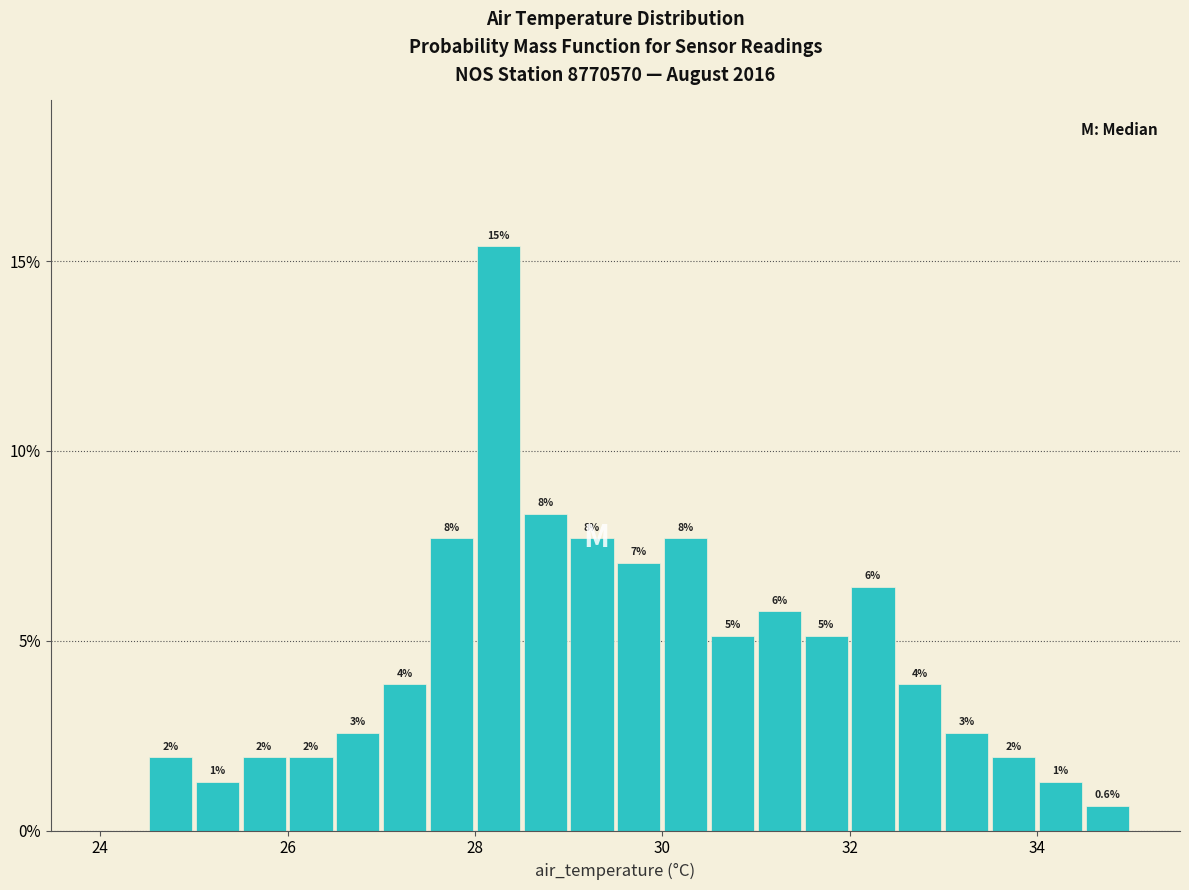

Around what value on the x-axis is the tallest bar? Give the approximate position of its centre, as read against the axis.

28.2